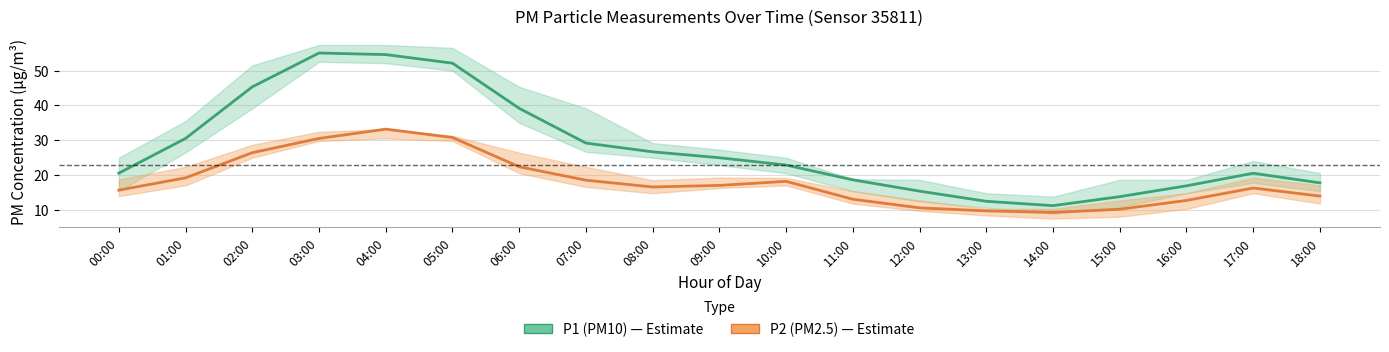

Rank the categories by P1 (PM10) value from lowest to highest.

14:00, 13:00, 15:00, 12:00, 16:00, 18:00, 11:00, 17:00, 00:00, 10:00, 09:00, 08:00, 07:00, 01:00, 06:00, 02:00, 05:00, 04:00, 03:00